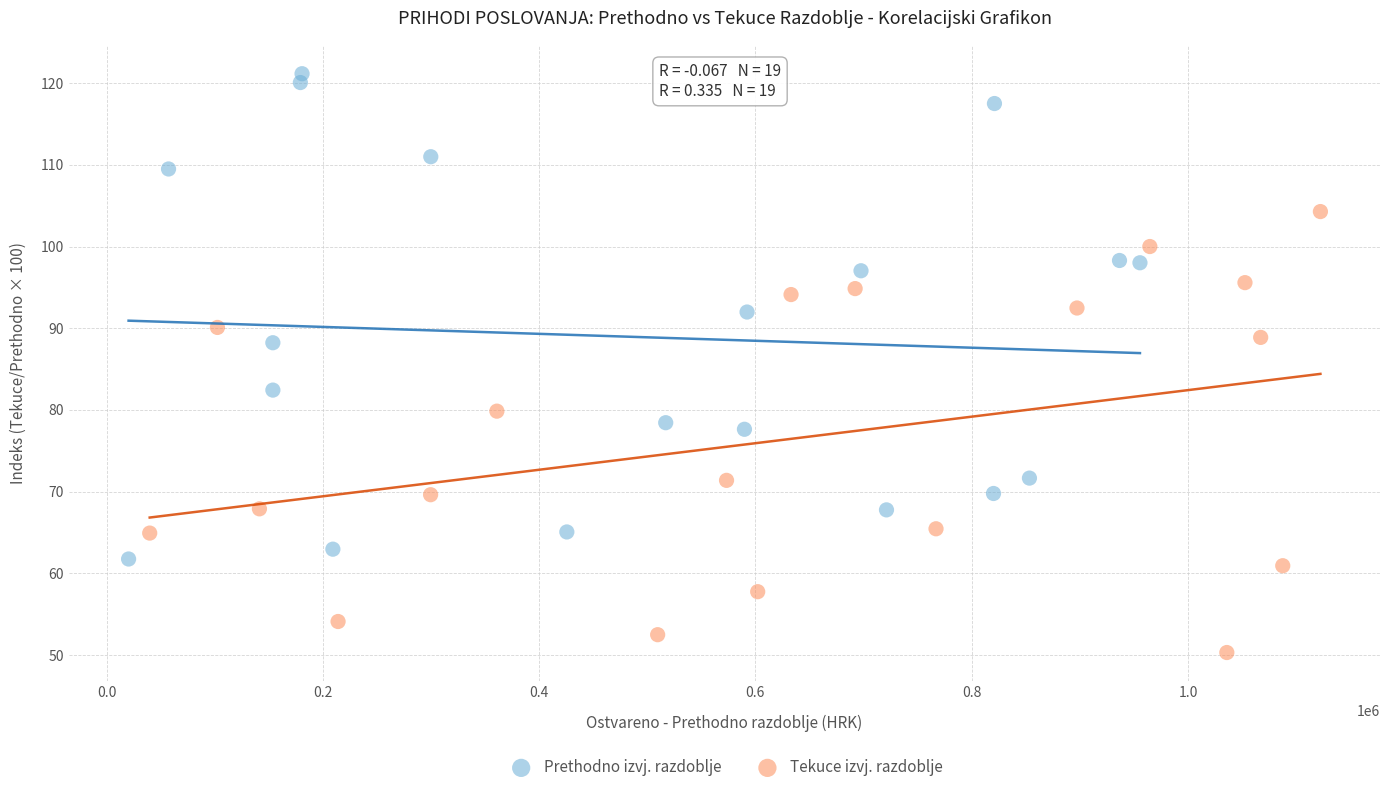

Which series has the widest spread of Y values?

Prethodno izvj. razdoblje